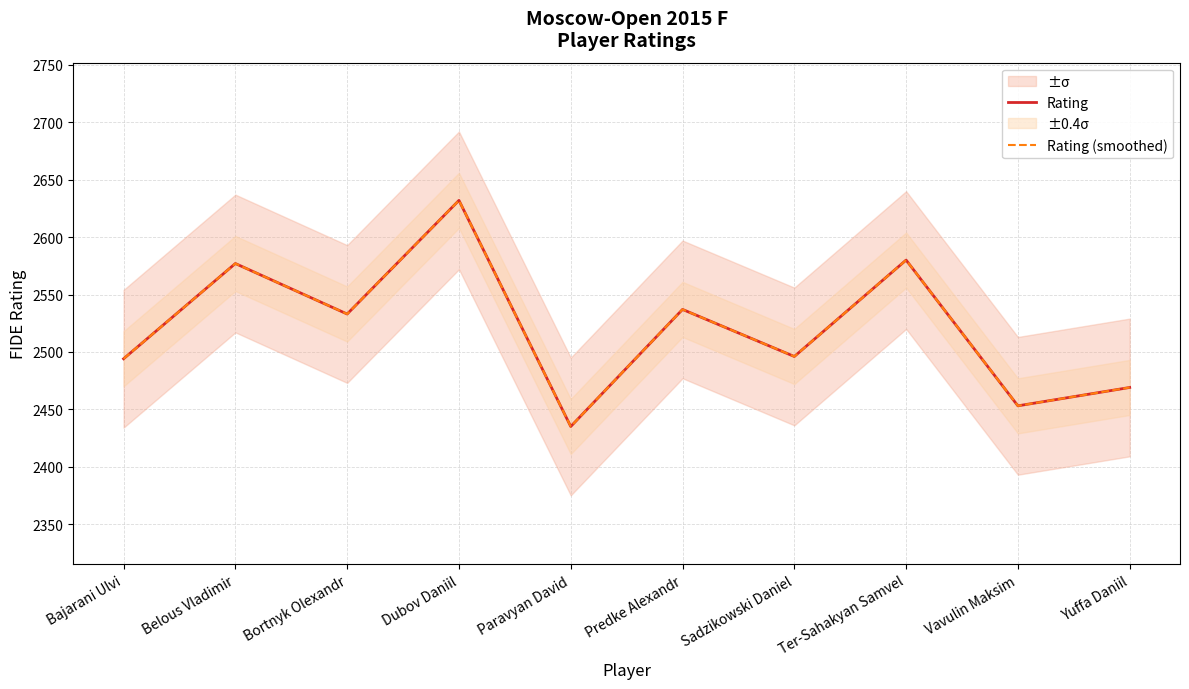

True or false: Rating and Rating (smoothed) intersect in this chart.

False